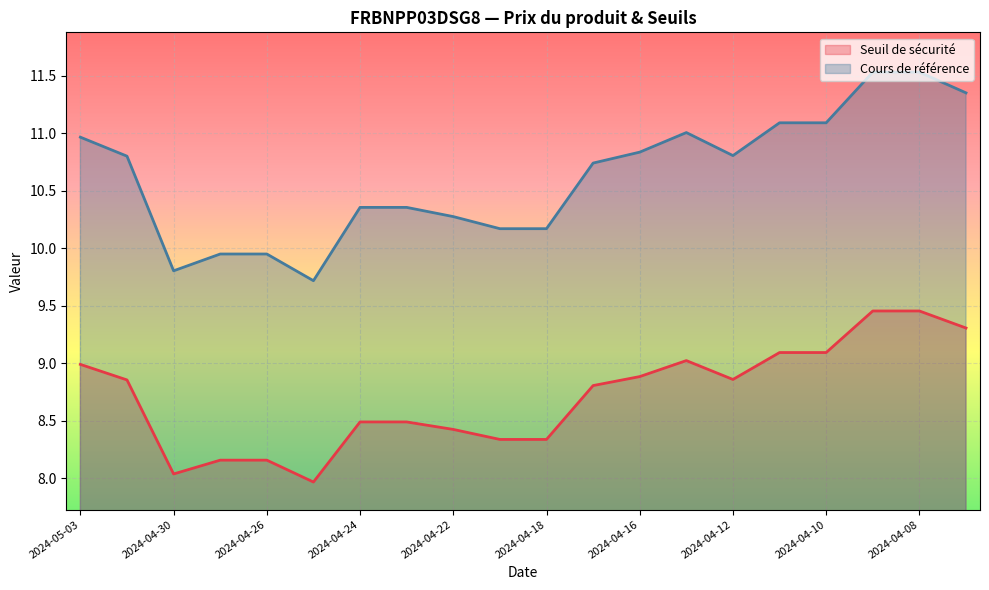

How many values in the Cours de référence series are below 10?

4